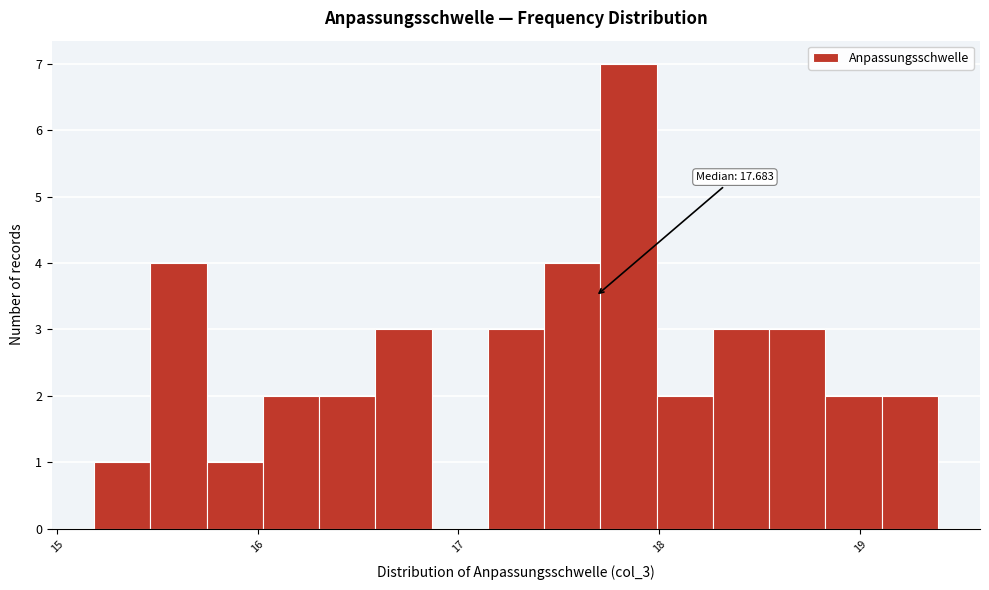

Around what value on the x-axis is the tallest bar? Give the approximate position of its centre, as read against the axis.

17.8